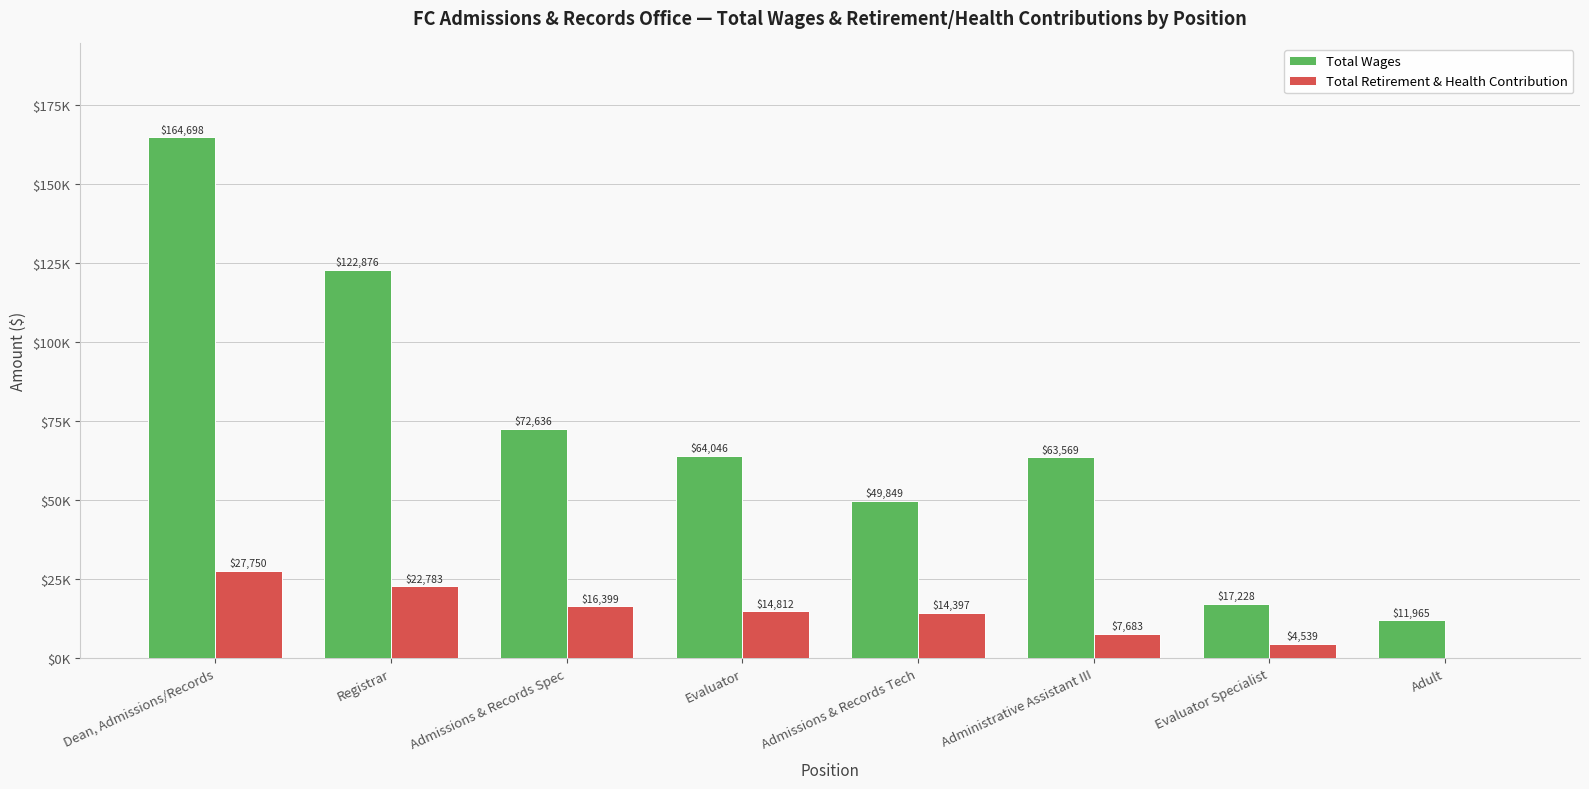

What is the sum of all Total Wages values?

566867